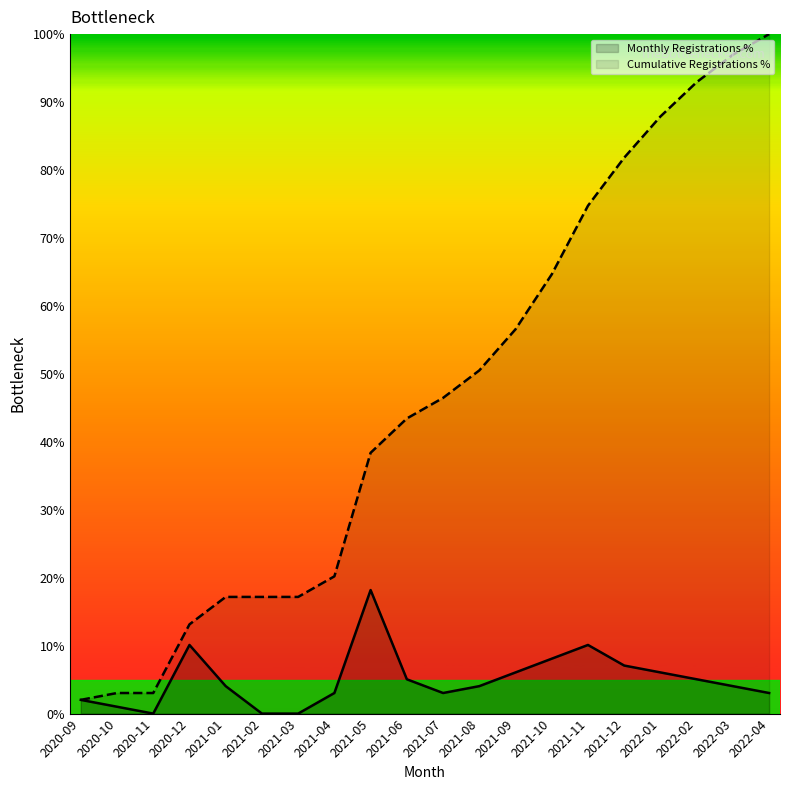

What is the sum of all values?

927.3